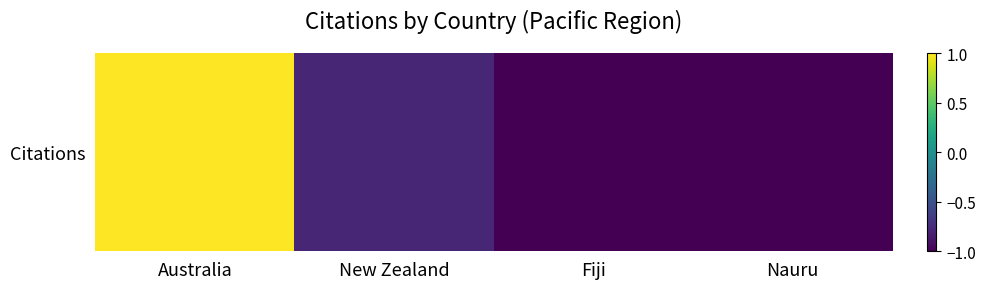

The chart shows a value of -1.0 at Fiji. True or false?

True